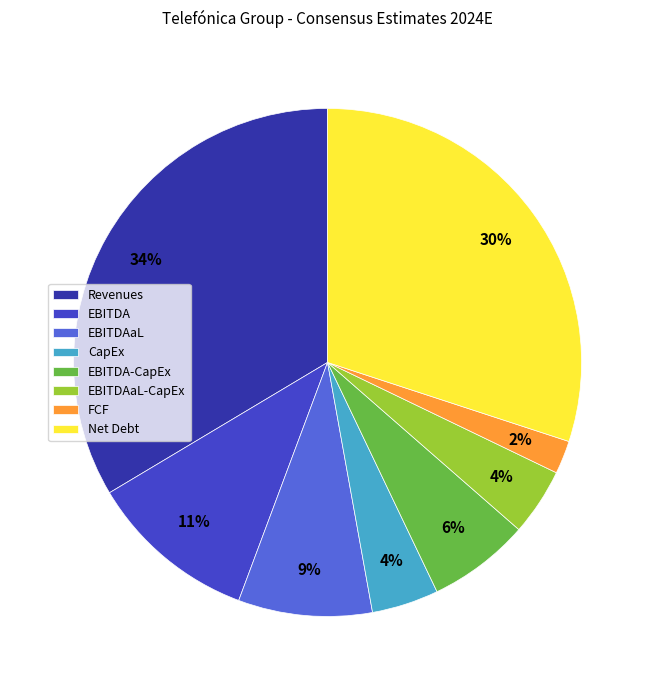

To the nearest percent, what is the average slice percentage?

12%